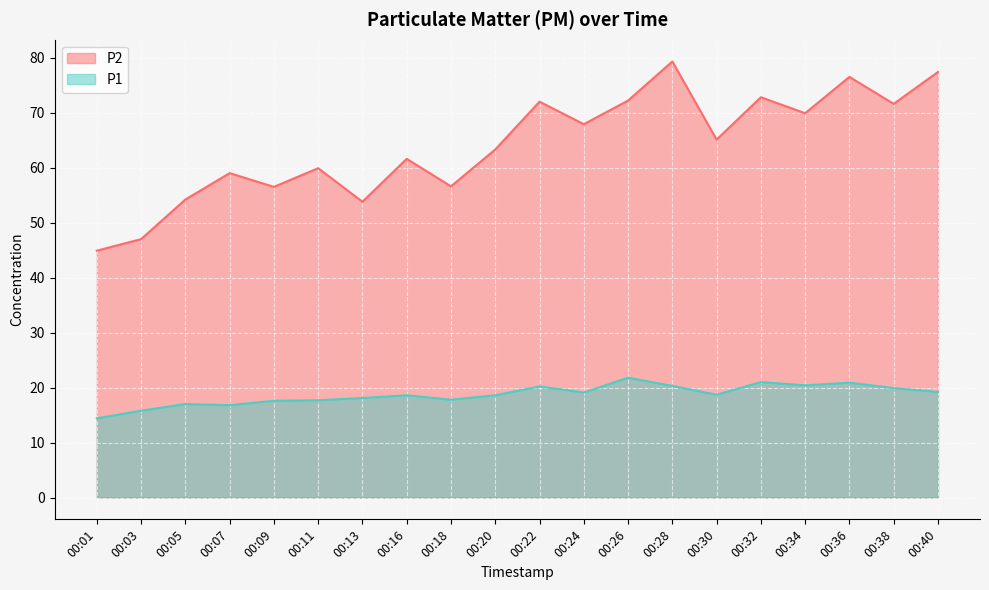

Where does the P1 series first go above 18?

00:13